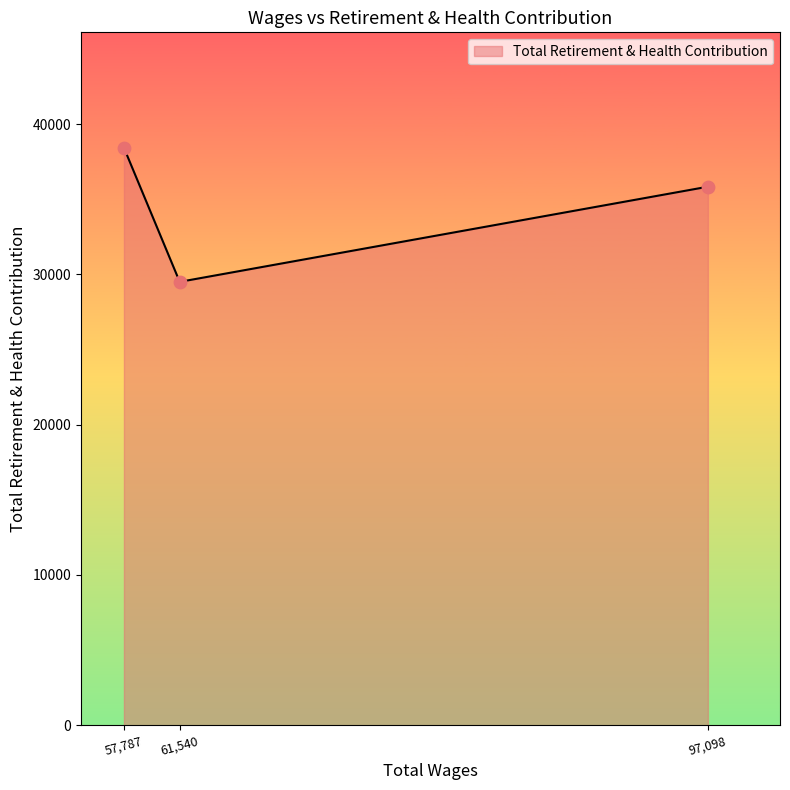

What is the change in value from 61,540 to 97,098?

+6331